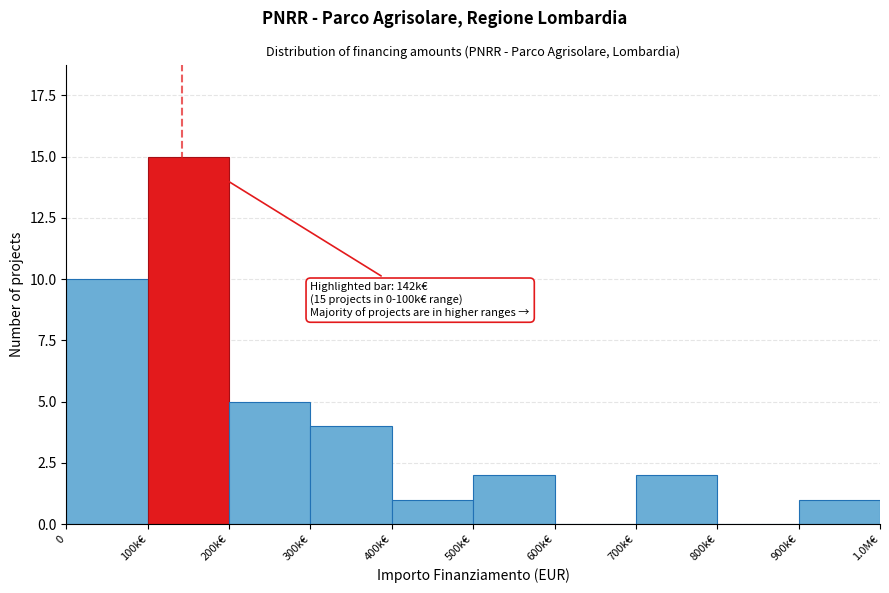

Reading left to right, list all the values displayed in this chart.

0=10	100k€=15	200k€=5	300k€=4	400k€=1	500k€=2	600k€=0	700k€=2	800k€=0	900k€=1